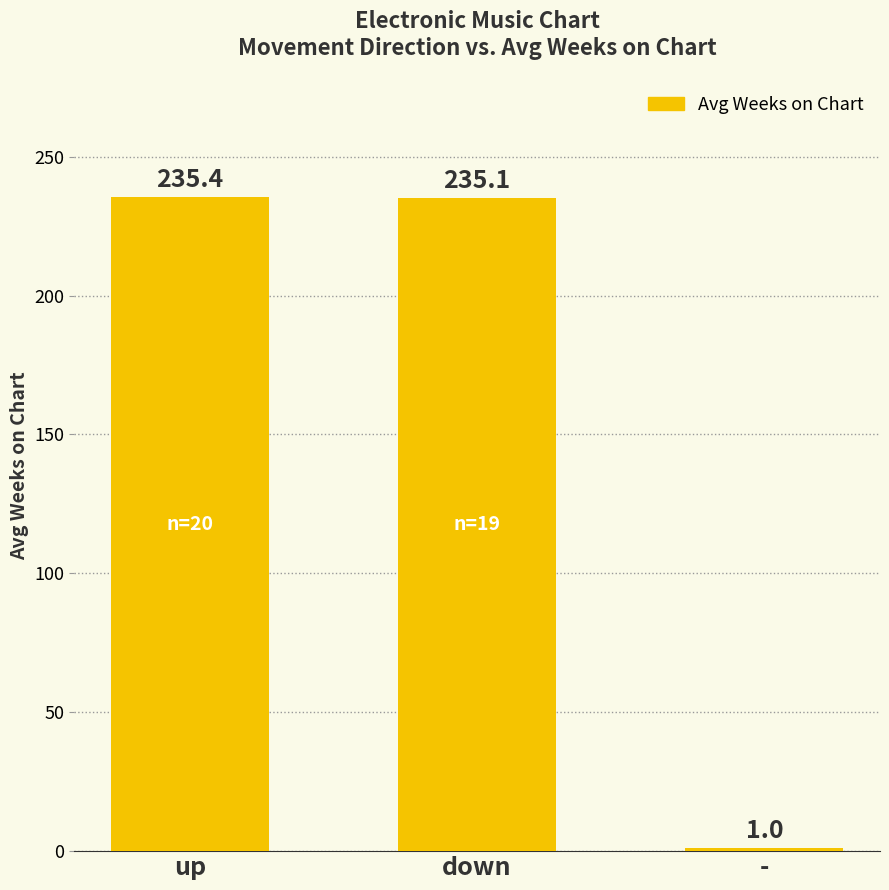

Rank the categories by value from highest to lowest.

up, down, -